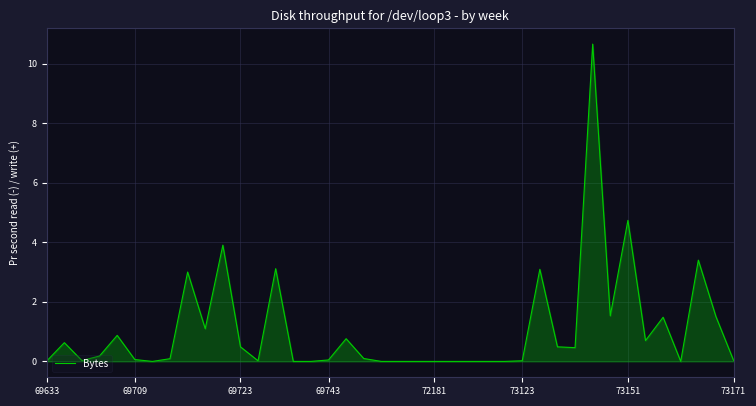

Count the number of categories in the chart.

40